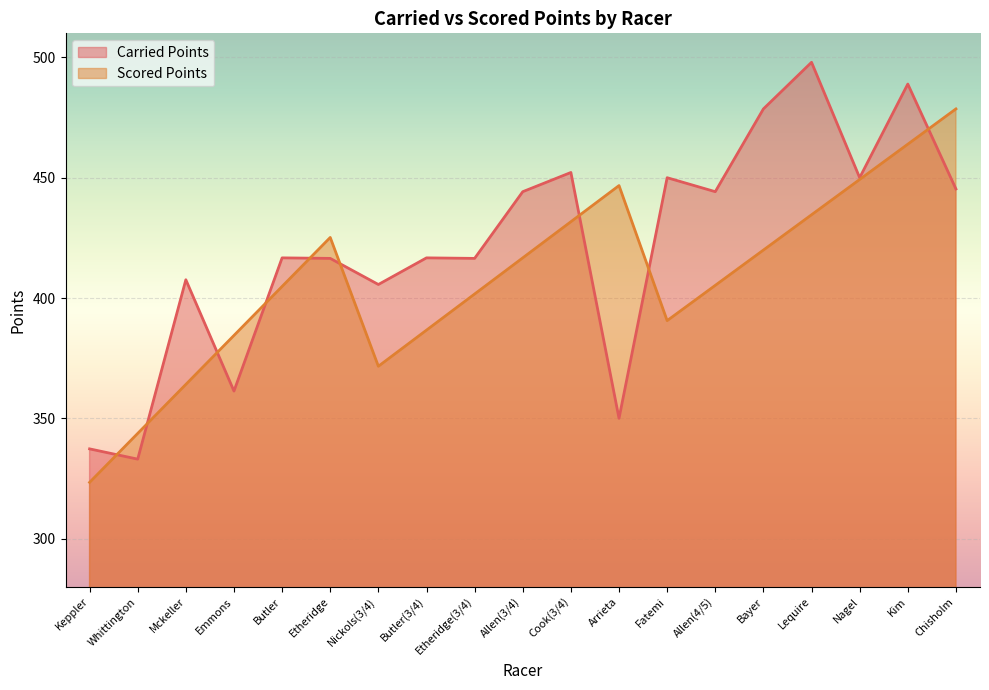

What is the sum of the Carried Points values at Lequire and Etheridge?

914.4